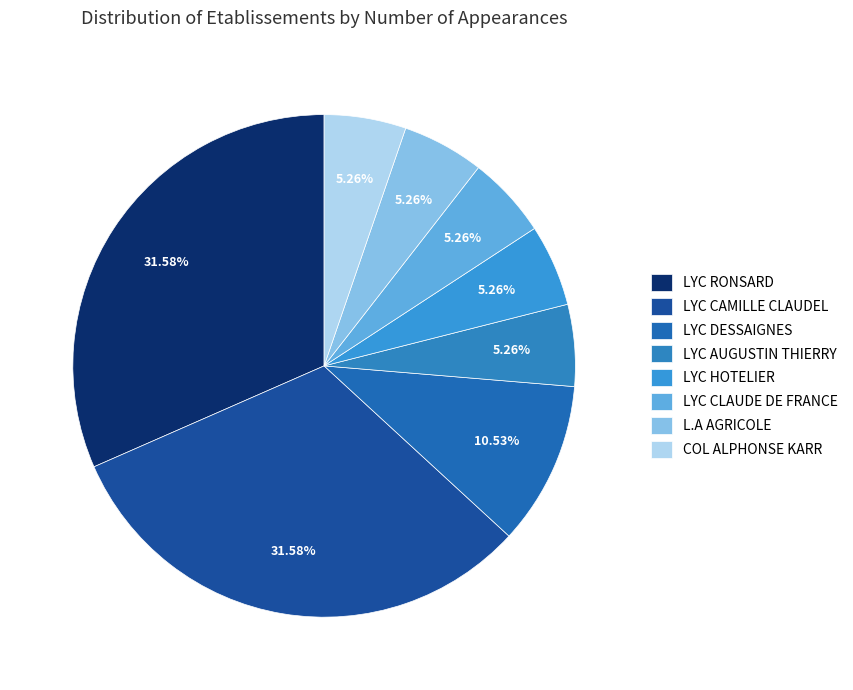

How many slices are in this pie chart?

8